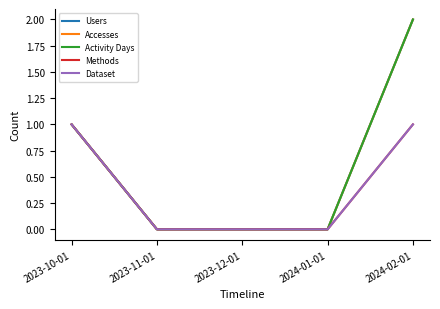

True or false: Activity Days has more than 0 points higher than both neighbors.

False